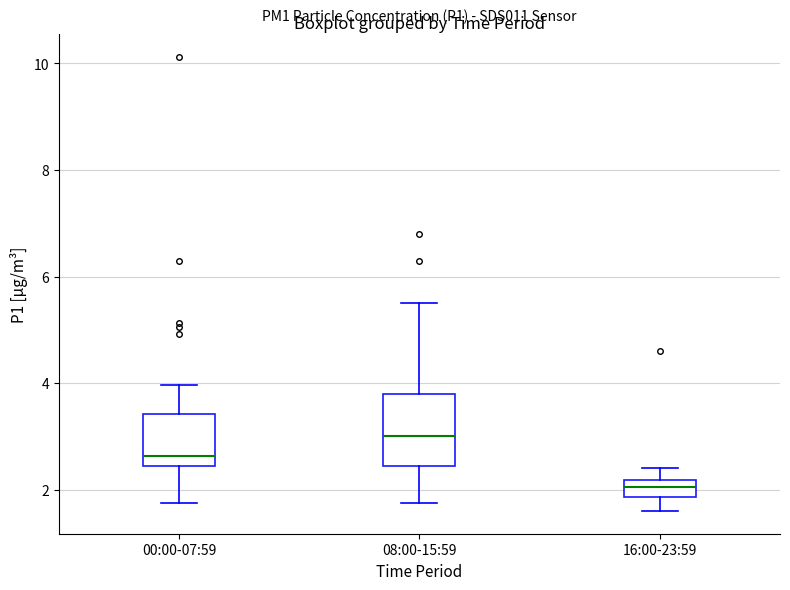

Comparing the boxes themselves (not the whiskers), which one is the tallest?

08:00-15:59